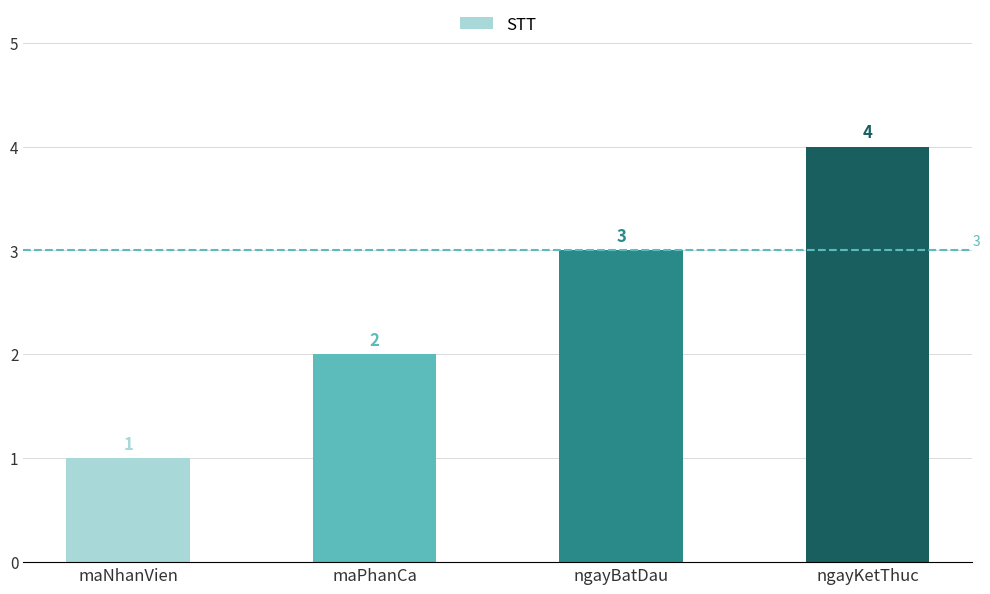

Rank the categories by value from lowest to highest.

maNhanVien, maPhanCa, ngayBatDau, ngayKetThuc